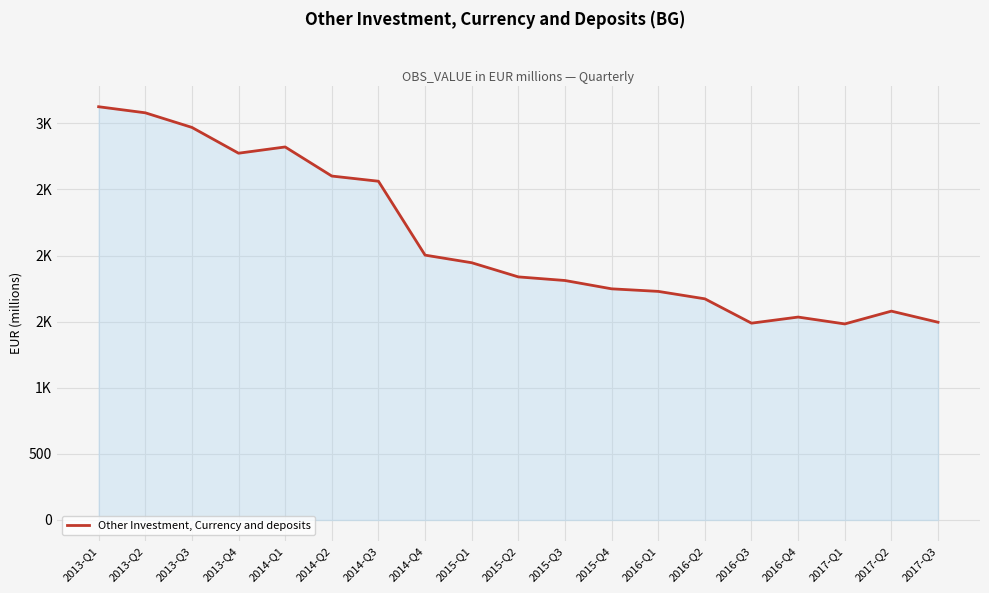

How many points are lower than both their immediate neighbors (excluding endpoints)?

3